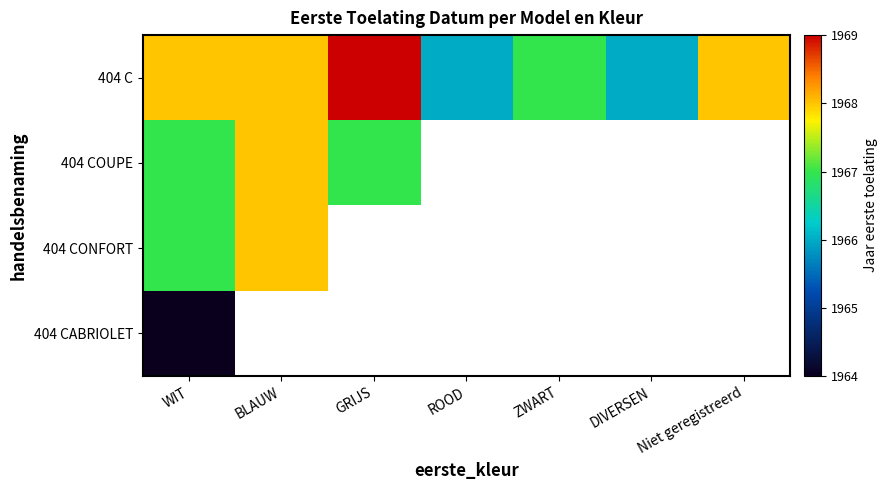

Which series changed the most between WIT and ZWART?

404 C